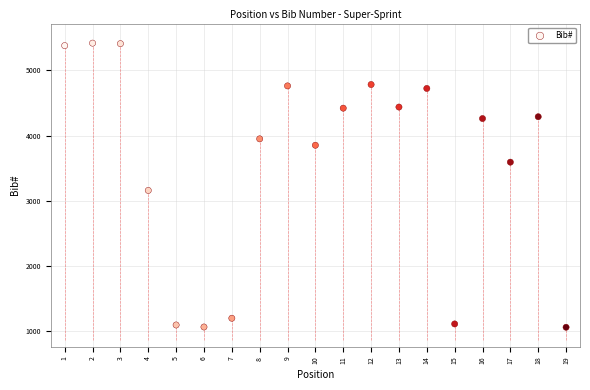

What is the range of Y values (max minus min)?

4352